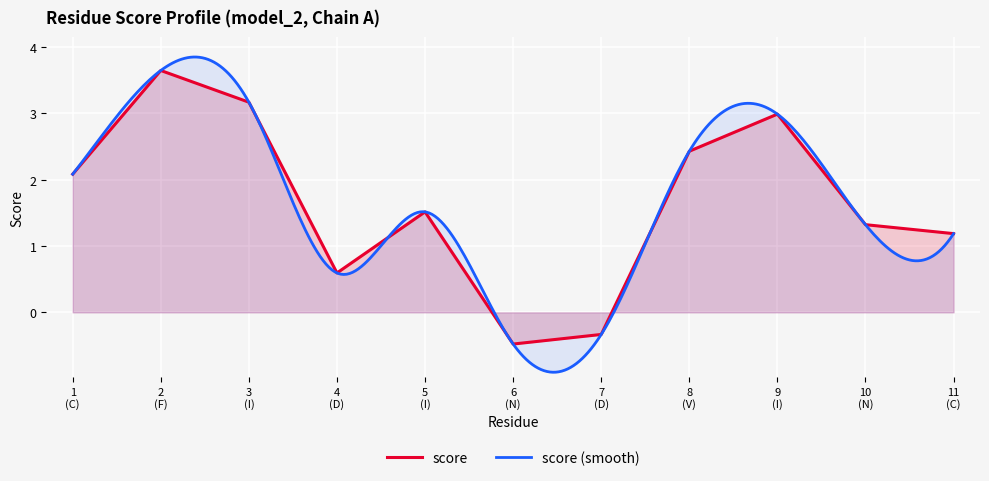

Which has a higher value, 2 (F) or 5 (I)?

2 (F)